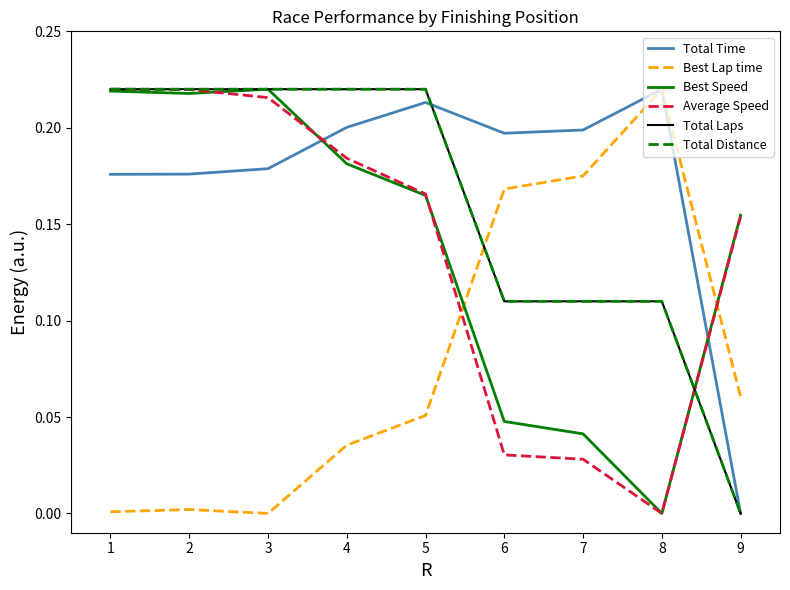

The Total Laps series shows 0.1 at 5. True or false?

False